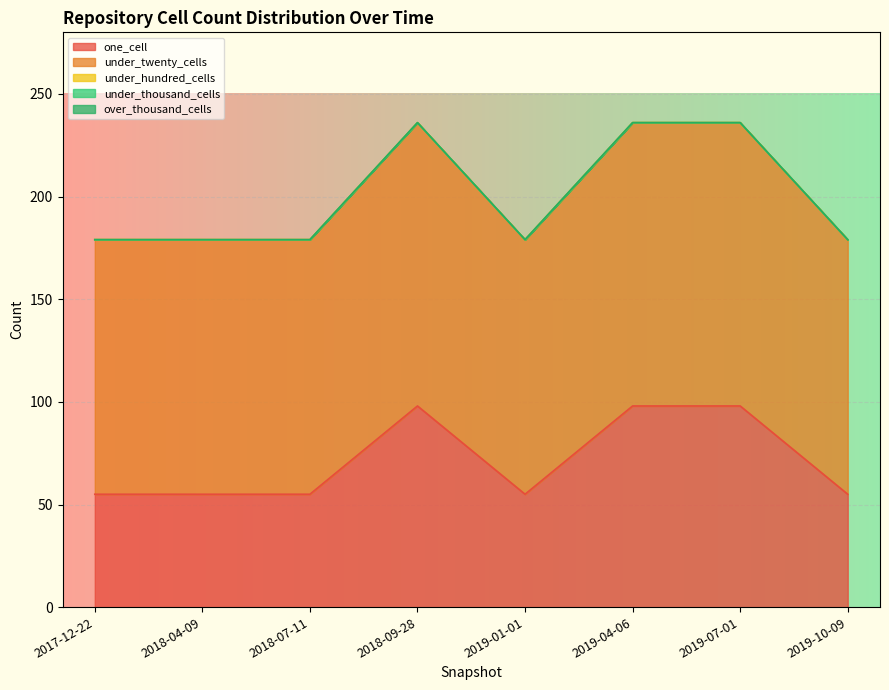

Reading left to right, list all the values displayed in this chart.

one_cell: 55	55	55	98	55	98	98	55
under_twenty_cells: 124	124	124	138	124	138	138	124
under_hundred_cells: 0	0	0	0	0	0	0	0
under_thousand_cells: 0	0	0	0	0	0	0	0
over_thousand_cells: 0	0	0	0	0	0	0	0